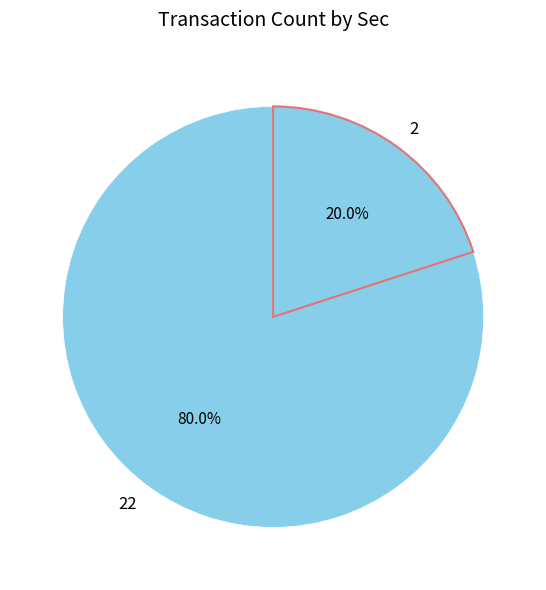

Which category has the biggest portion of the pie?

22